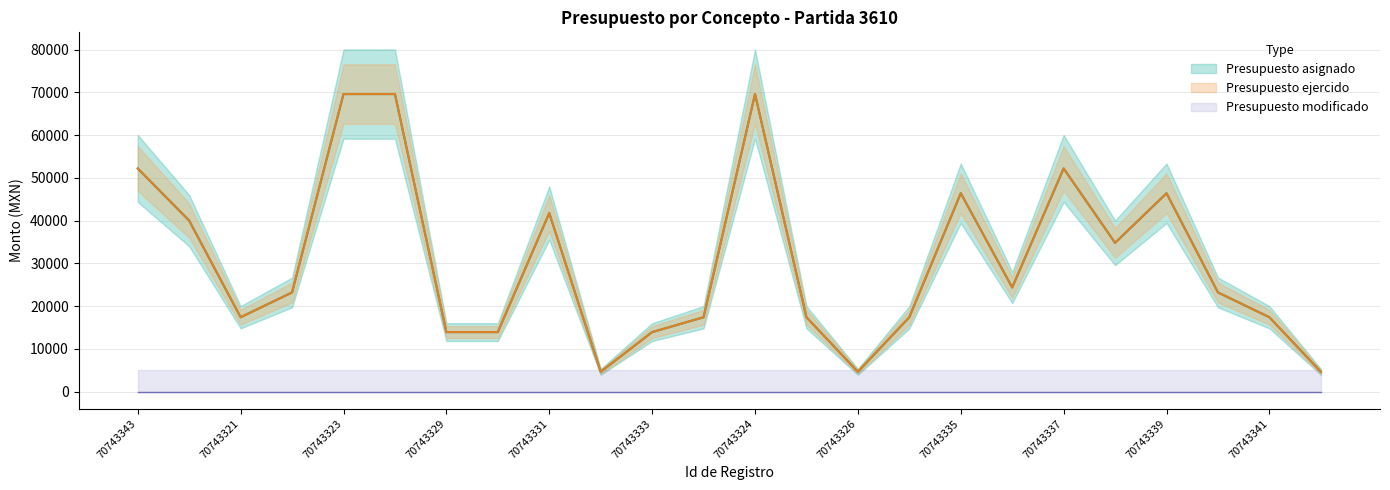

What is the difference between the maximum and second lowest values in the Presupuesto ejercido series?

64960